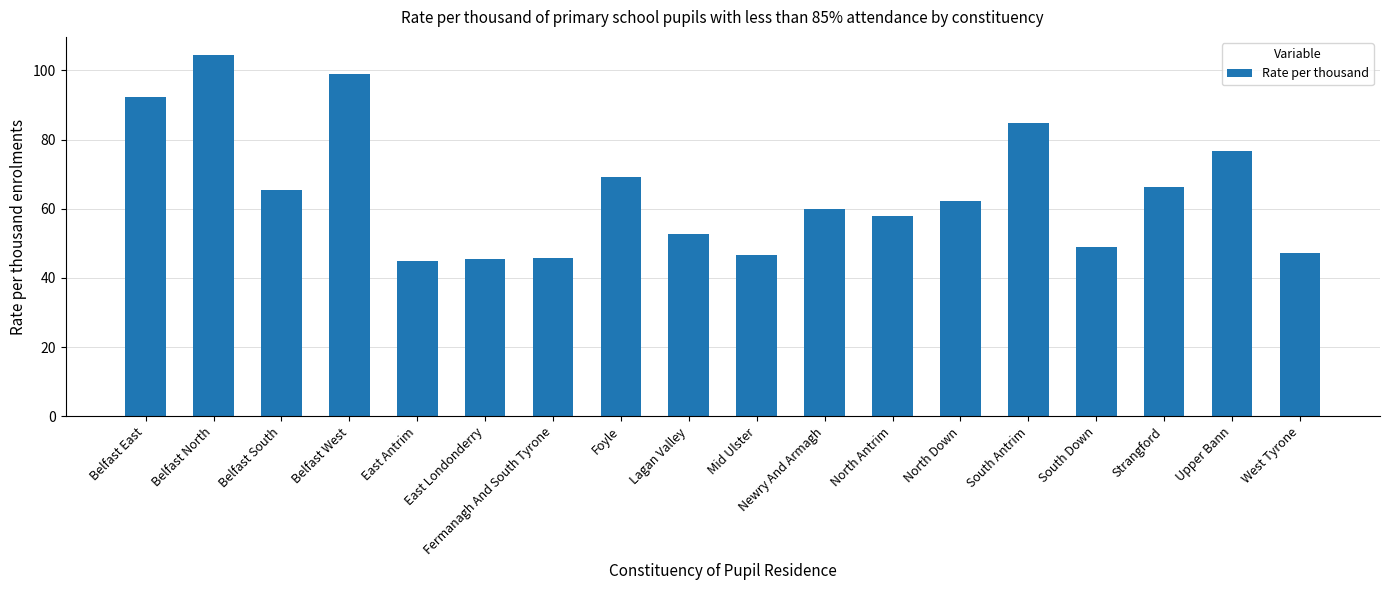

What is the smallest value displayed?

44.9